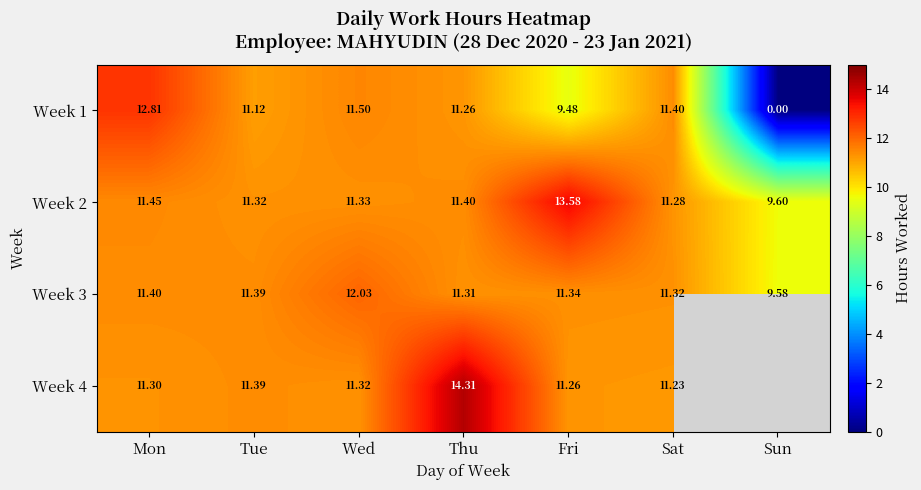

How many positive values does the Week 1 series have?

6